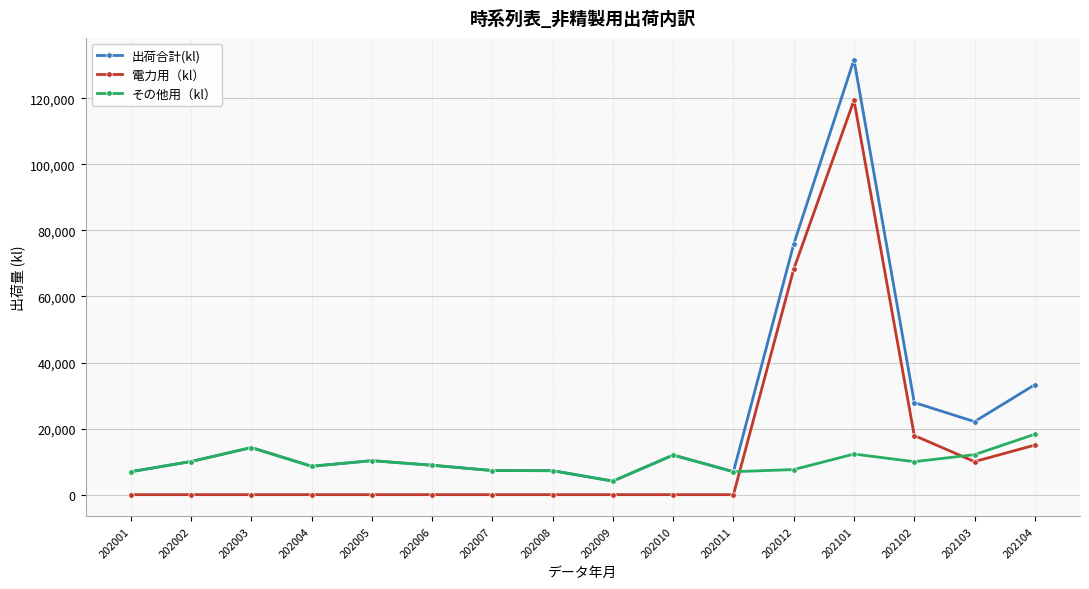

The その他用（kl） series shows 3317 at 202101. True or false?

False